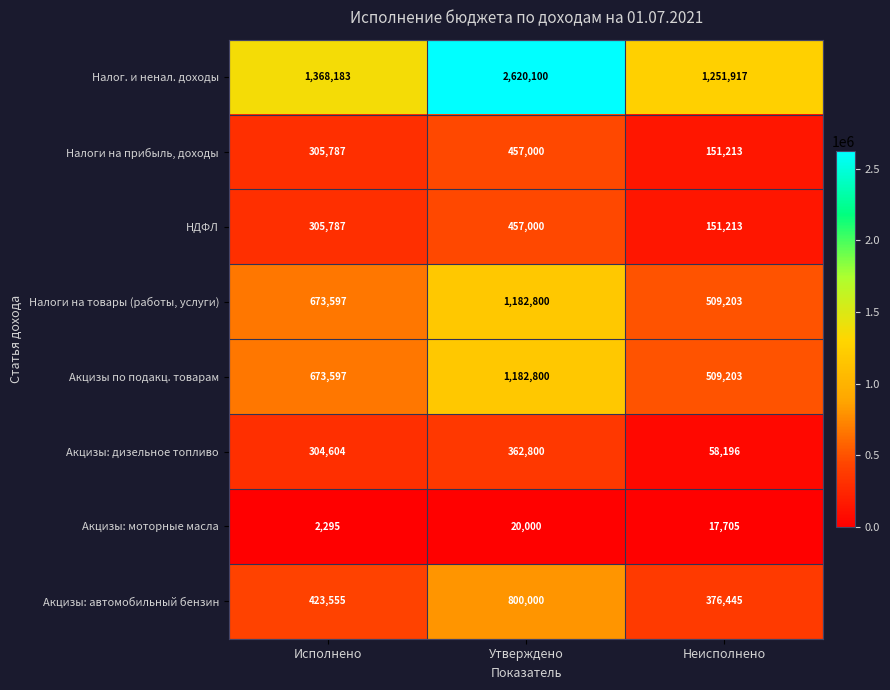

Which series has the widest spread of values?

Налог. и ненал. доходы